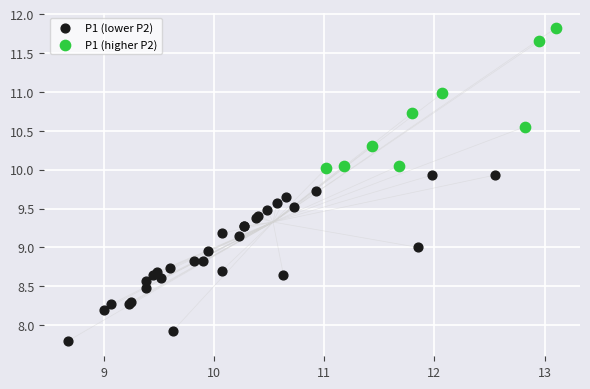

Which series contains the lowest Y value?

P1 (lower P2)